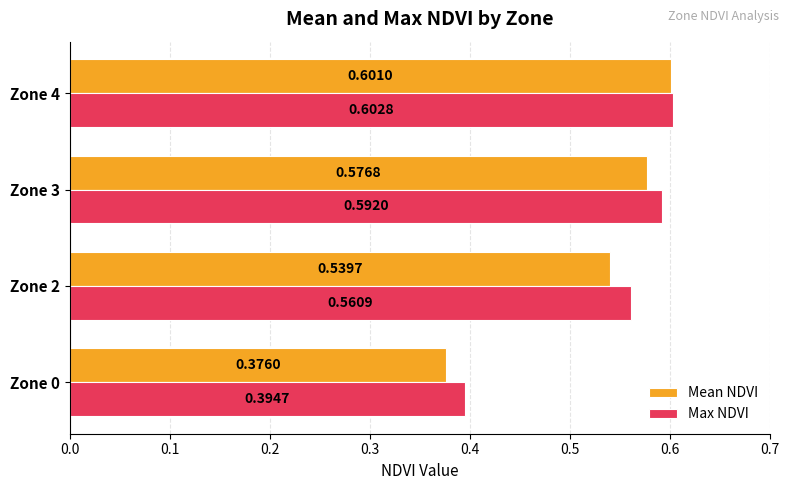

What is the total value across all series at Zone 3?

1.2